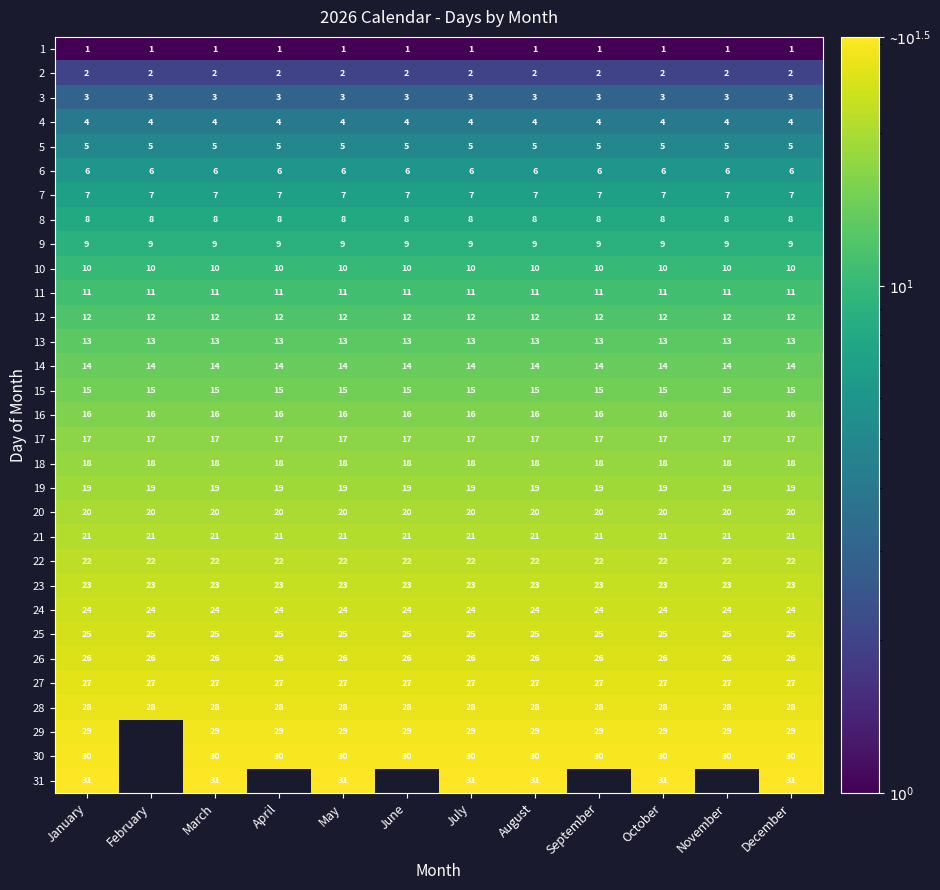

Which has a higher value, December or January?

December